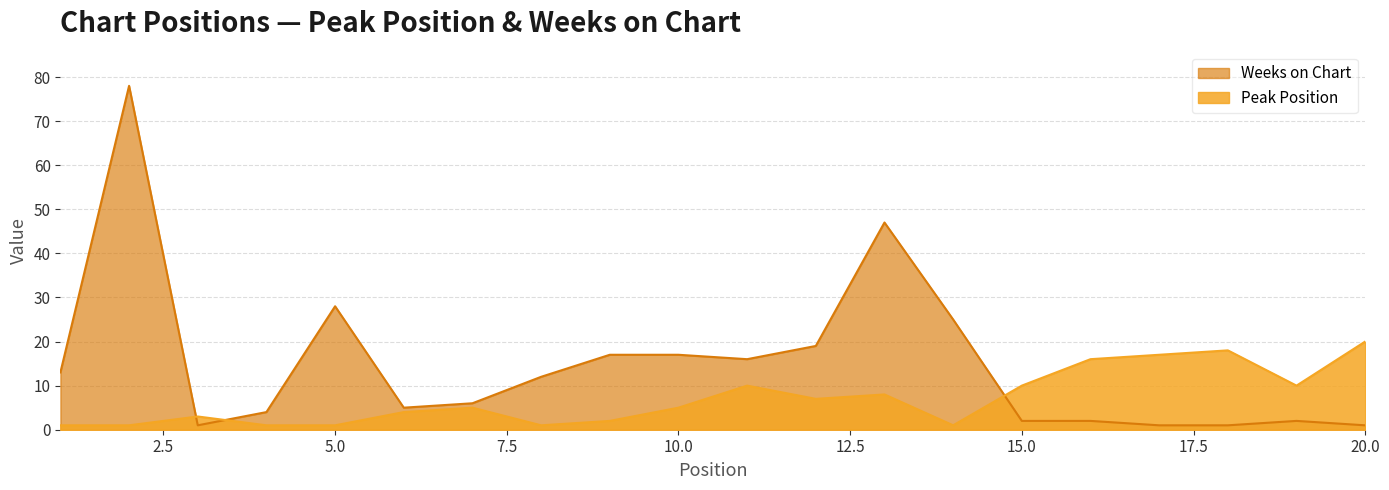

Rank the categories by Weeks on Chart value from lowest to highest.

3, 17, 18, 20, 15, 16, 19, 4, 6, 7, 8, 1, 11, 9, 10, 12, 14, 5, 13, 2